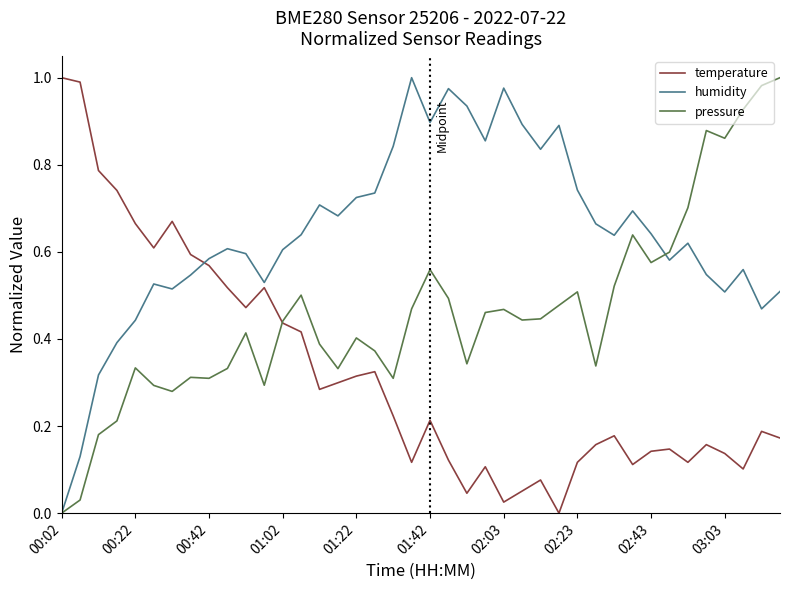

True or false: humidity has more than 1 points higher than both neighbors.

True